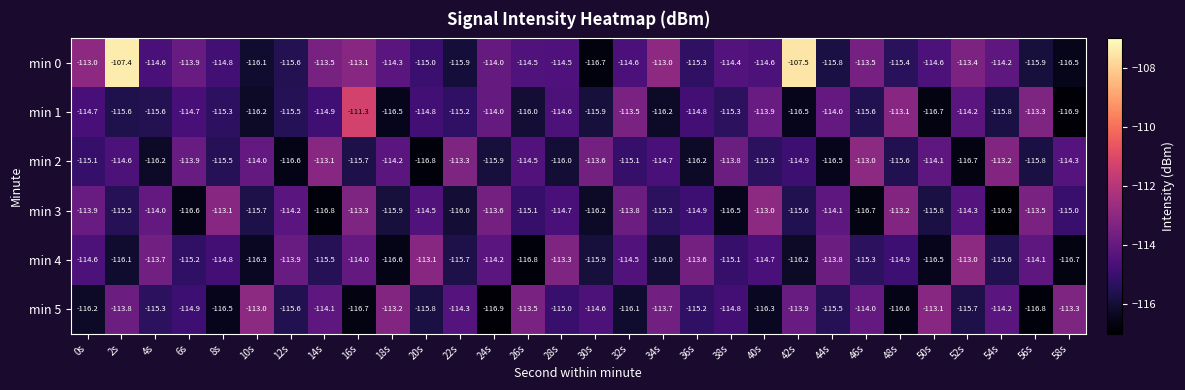

What is the approximate value of min 5 at 42s?

-113.9